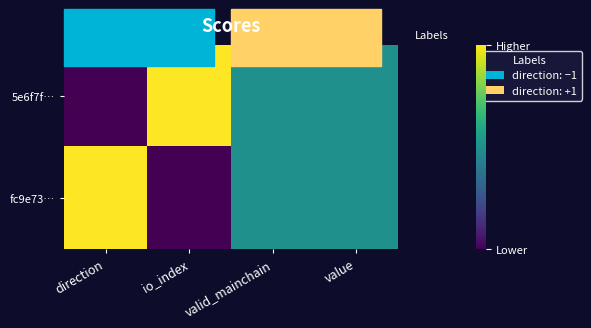

What is the difference between the highest and lowest values at io_index?

1.0